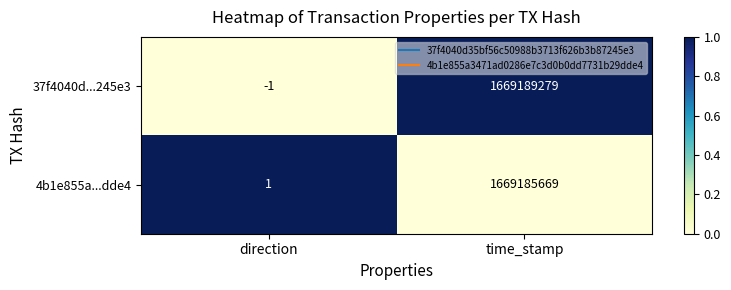

Reading left to right, transcribe all the data shown in this chart.

37f4040d...245e3: -1	1669189279
4b1e855a...dde4: 1	1669185669